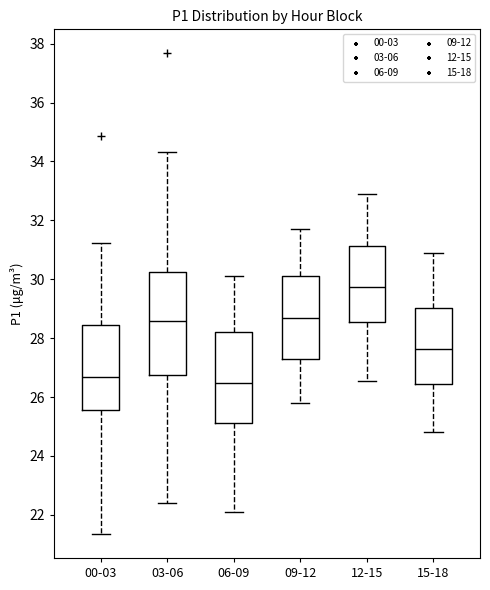

Reading left to right, transcribe this box plot: for each box, give where its median line is, the range the box spans, and where its two whiskers end, as read against the y-axis. The values are not printed on the chart, so give them approximately, as read against the axis.

00-03: median 26.6, box 25.6 to 28.4, whiskers 21.4 to 31.2
03-06: median 28.6, box 26.8 to 30.2, whiskers 22.4 to 34.4
06-09: median 26.4, box 25.2 to 28.2, whiskers 22.2 to 30.2
09-12: median 28.6, box 27.2 to 30.0, whiskers 25.8 to 31.8
12-15: median 29.8, box 28.6 to 31.2, whiskers 26.6 to 33.0
15-18: median 27.6, box 26.4 to 29.0, whiskers 24.8 to 31.0